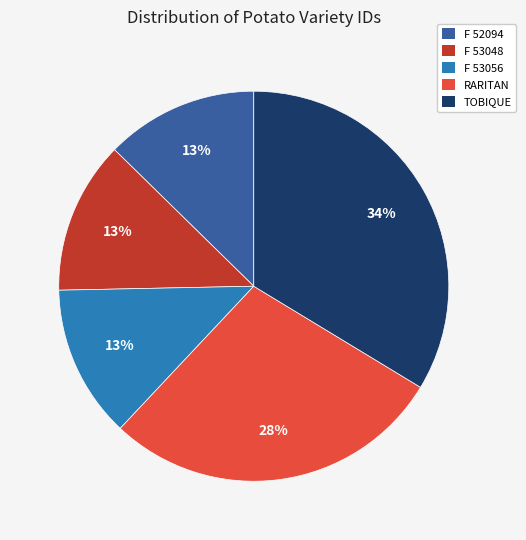

Is F 53056 the majority of the pie?

No